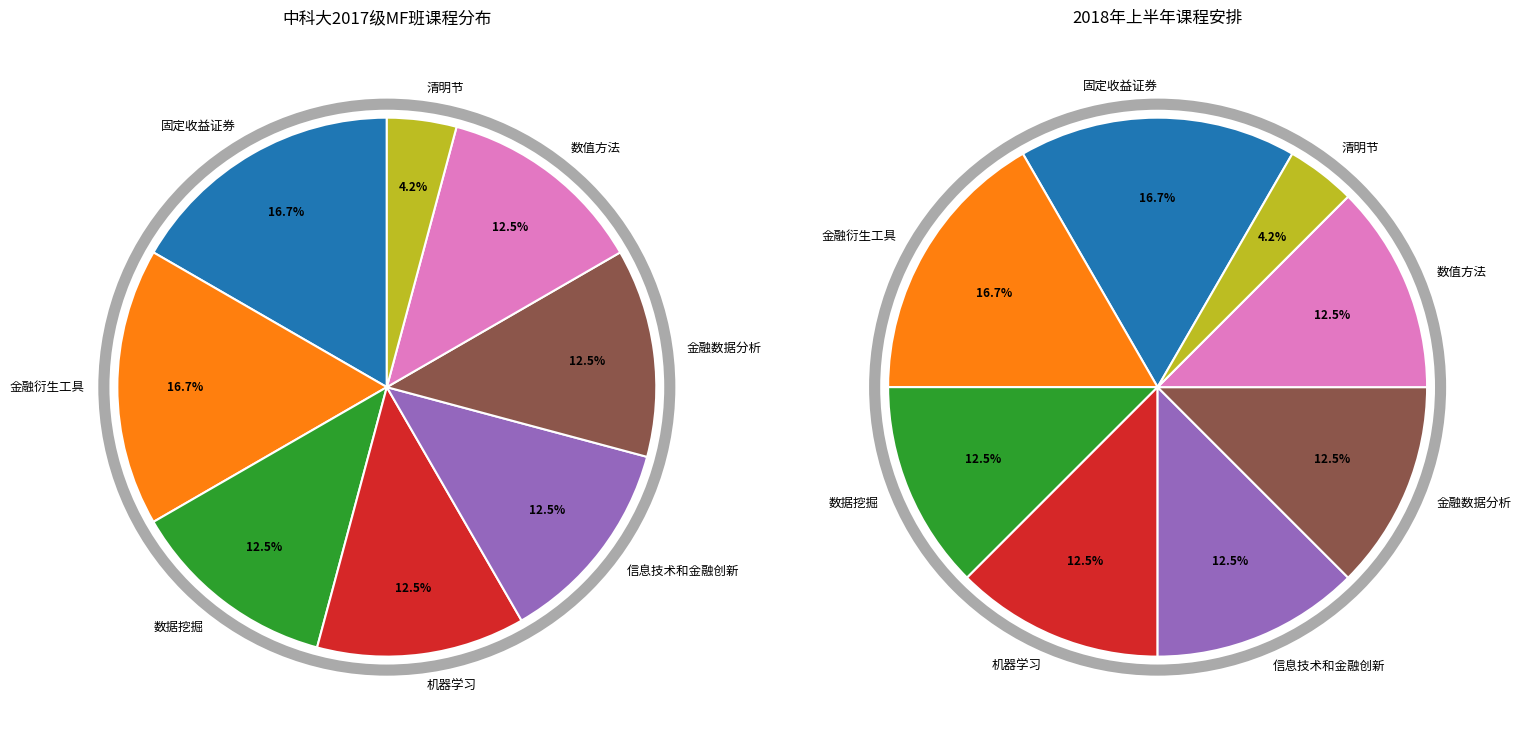

Which slice is the smallest?

清明节